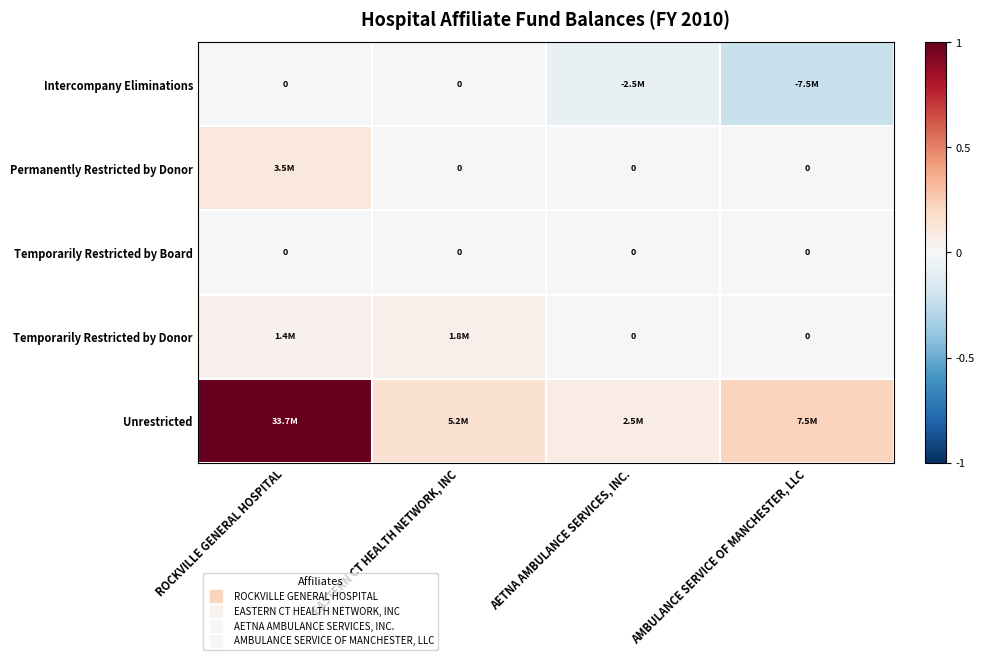

True or false: Intercompany Eliminations has a value of 0.1 at EASTERN CT HEALTH NETWORK, INC.

False